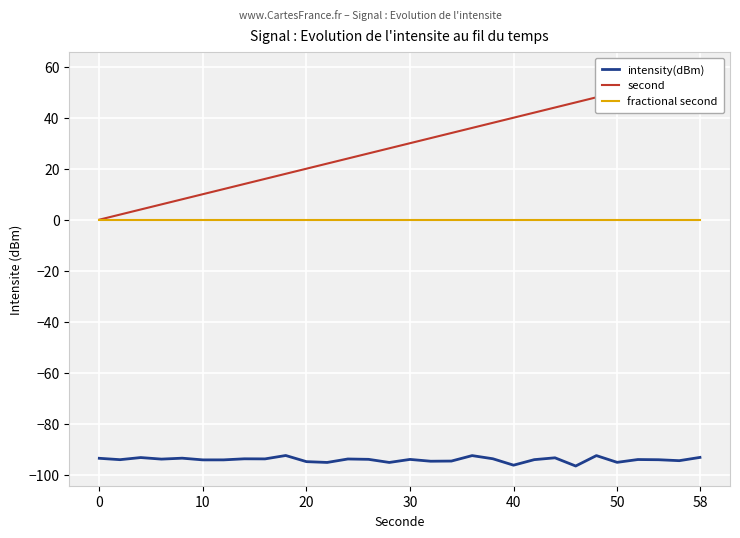

How many values in the intensity(dBm) series exceed -94?

13